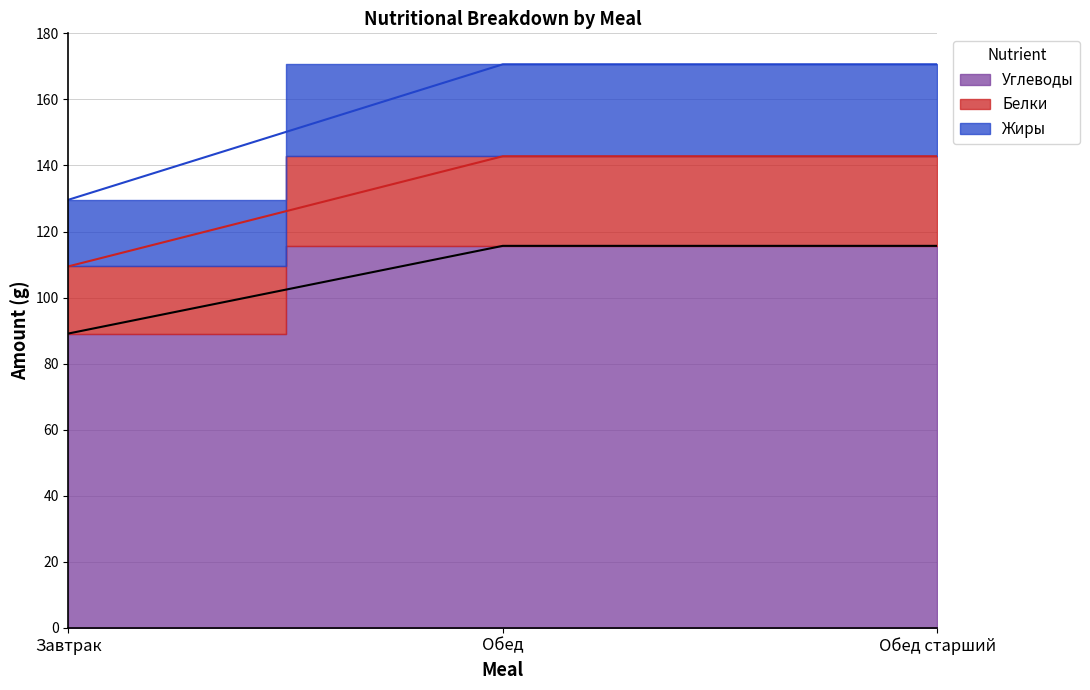

Rank the series by their maximum value, from lowest to highest.

Углеводы, Белки, Жиры